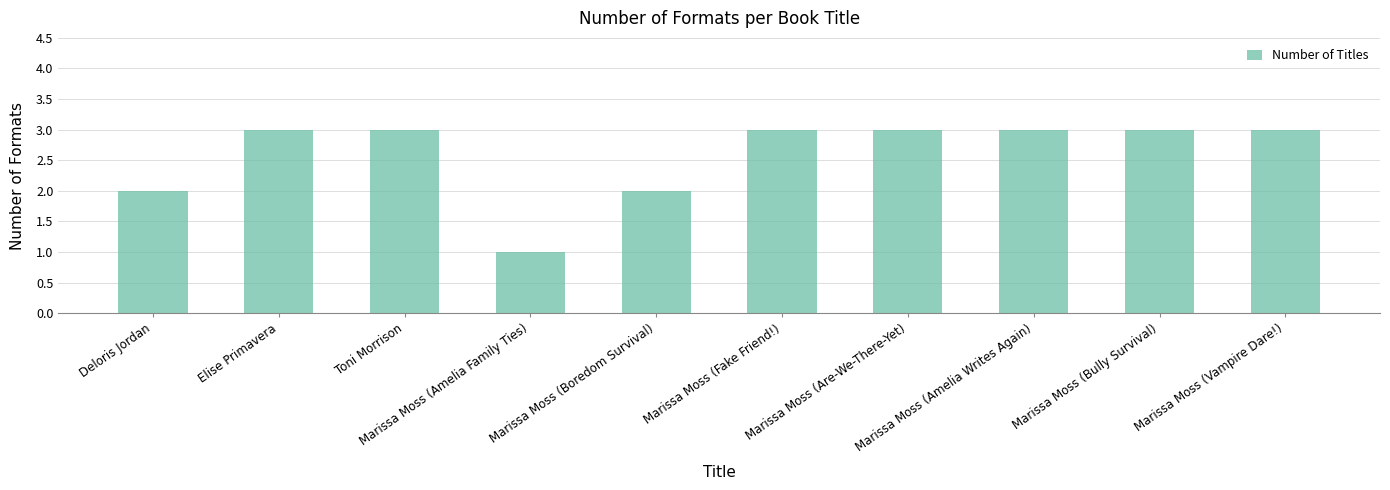

What is the average value?

3